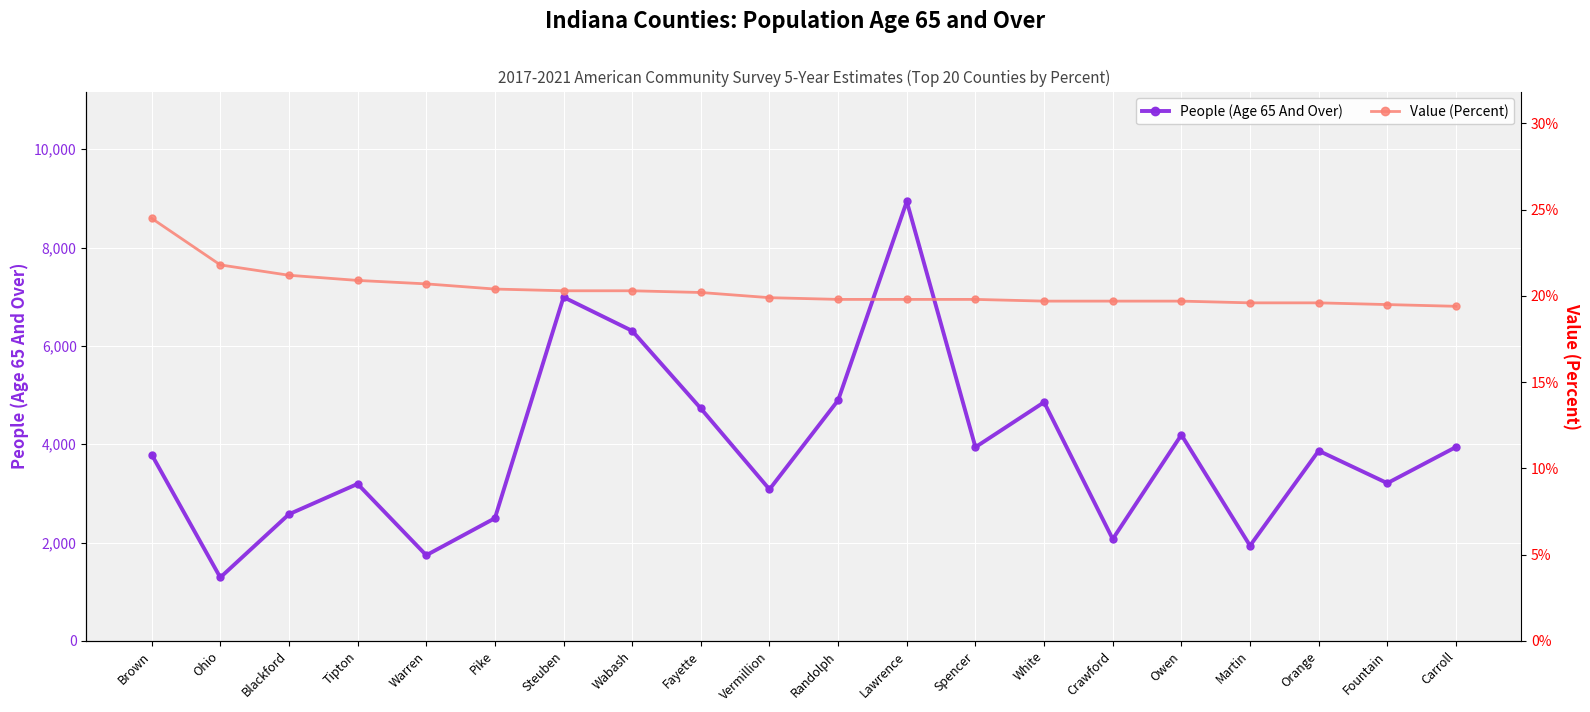

True or false: People (Age 65 And Over) and Value (Percent) intersect in this chart.

False